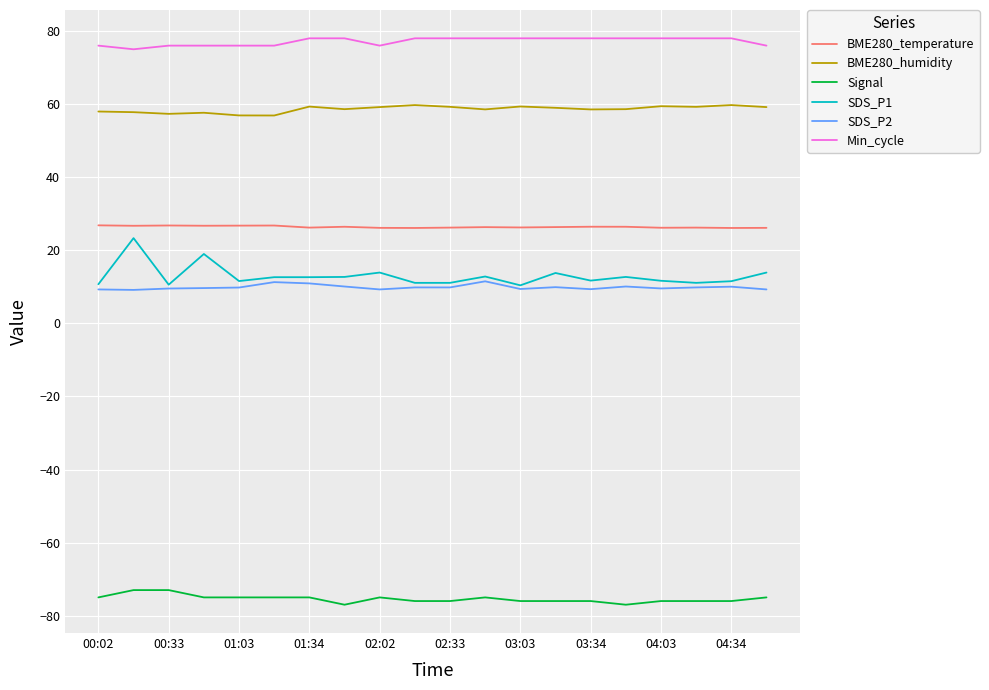

True or false: Min_cycle and BME280_temperature intersect in this chart.

False